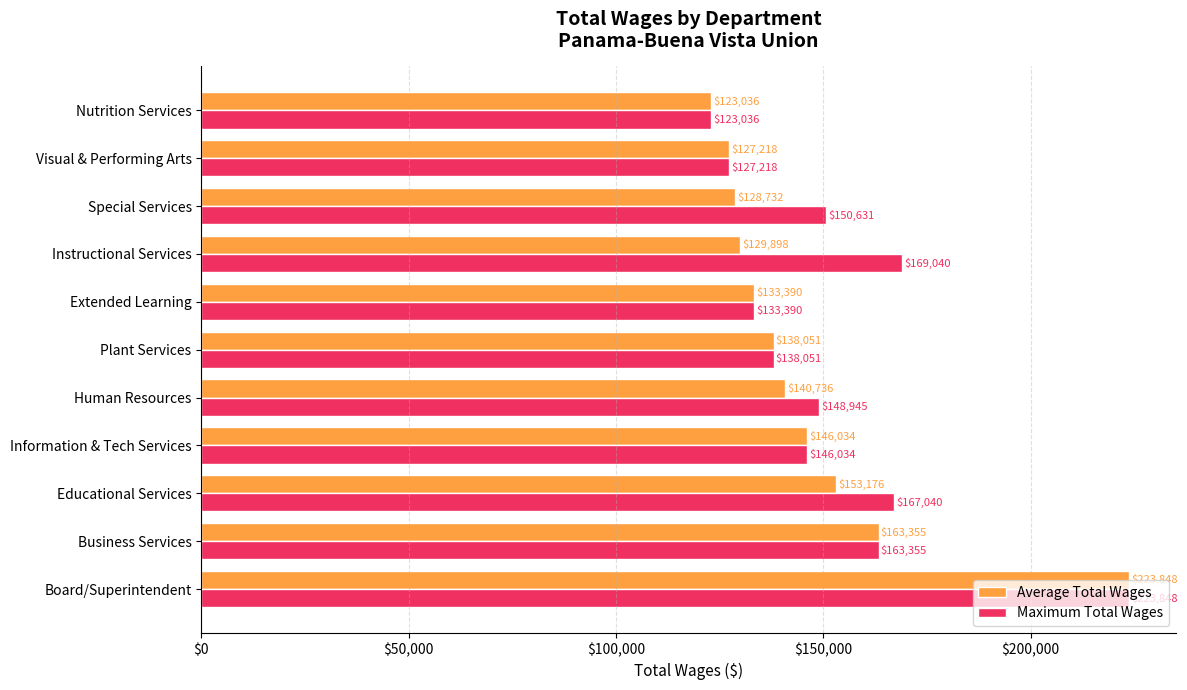

Between Extended Learning and Instructional Services, which series saw the biggest shift?

Maximum Total Wages